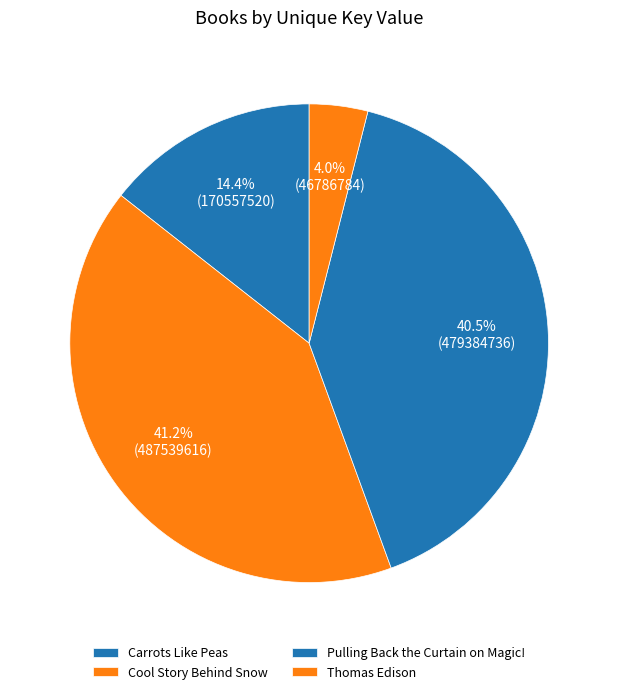

Approximately how many times larger is the value at Thomas Edison compared to Pulling Back the Curtain on Magic!?

0.1